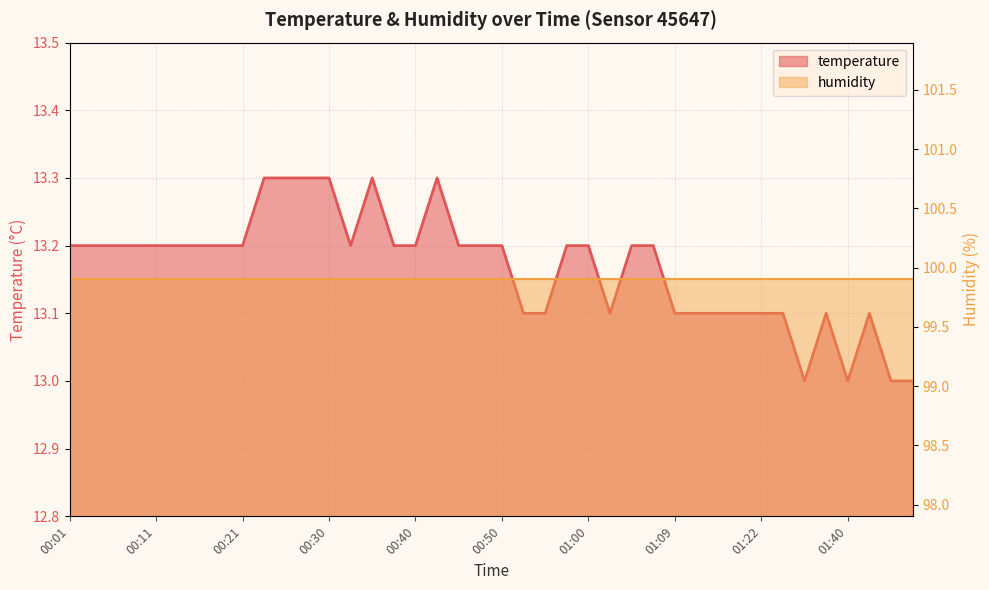

What position from the left is 00:21?

9